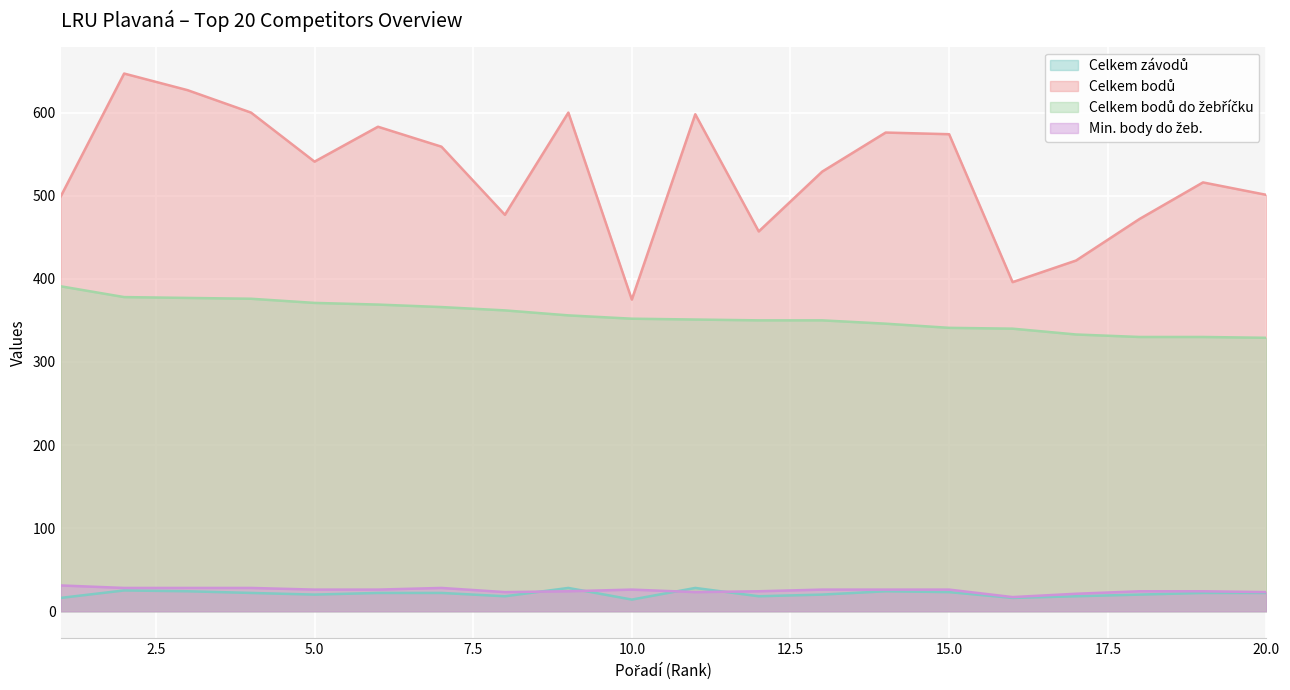

True or false: Celkem bodů do žebříčku has more than 1 interior local peaks.

False